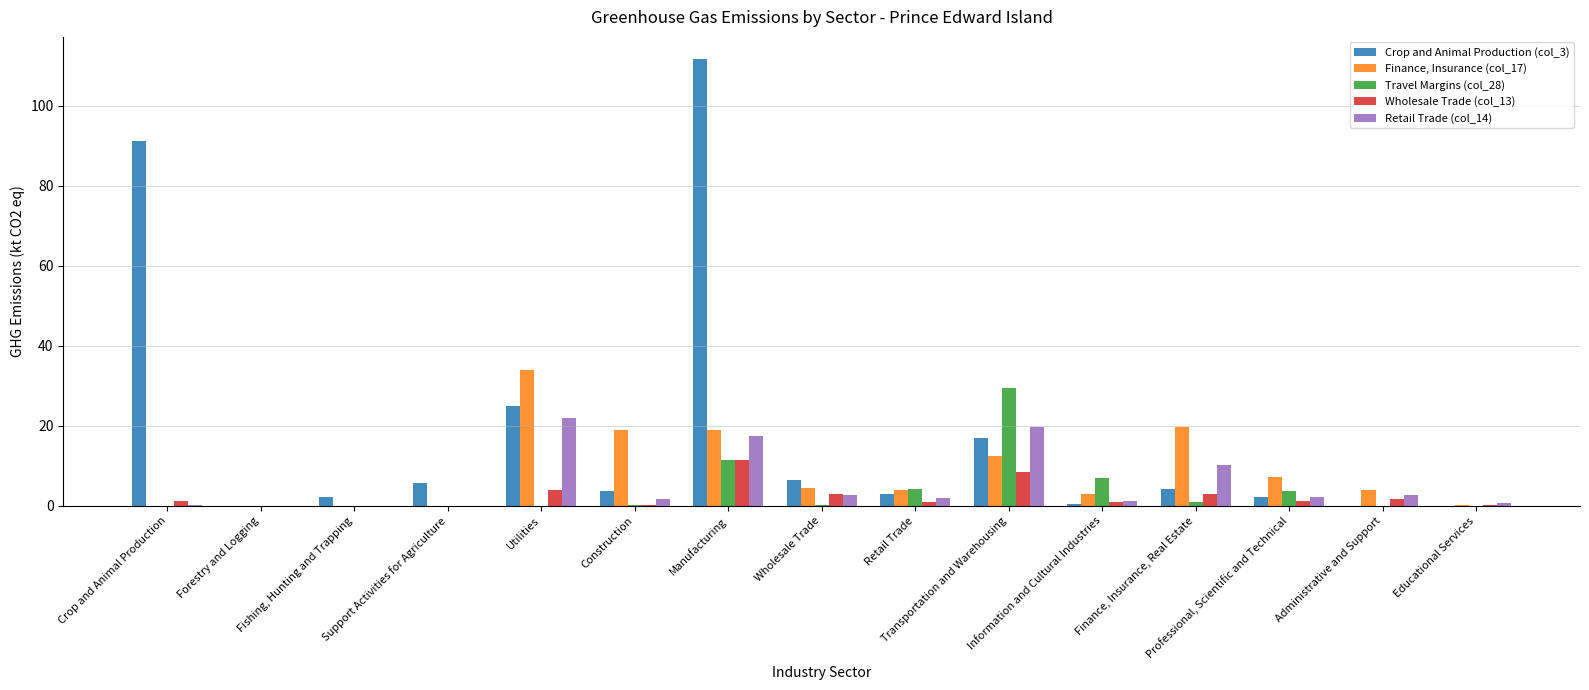

What is the spread (max minus min) of values at Fishing, Hunting and Trapping?

2.1